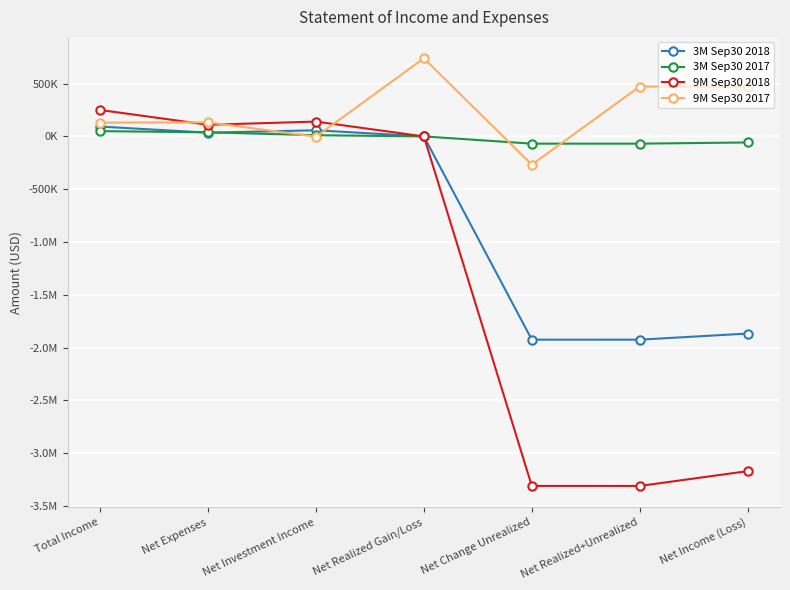

The 3M Sep30 2017 series shows -82 at Net Realized Gain/Loss. True or false?

False